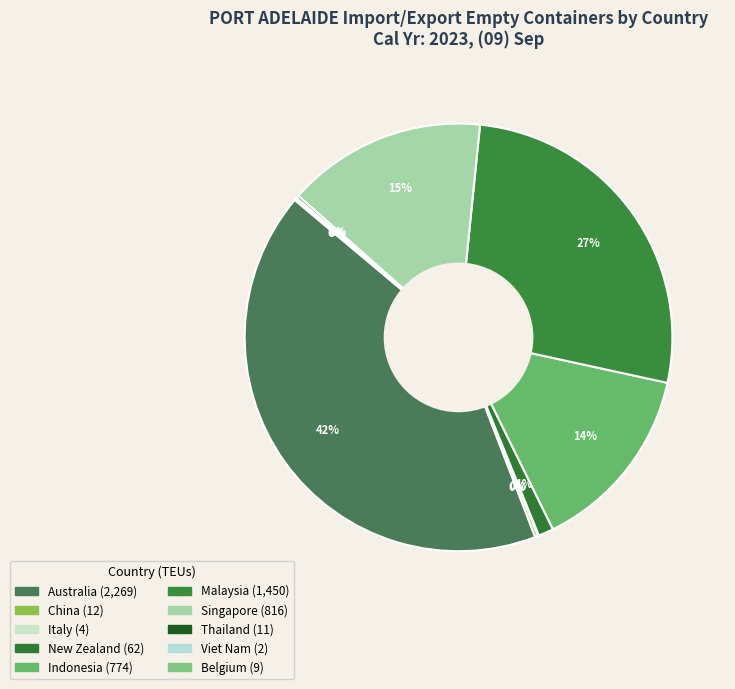

How many slices are in this pie chart?

10